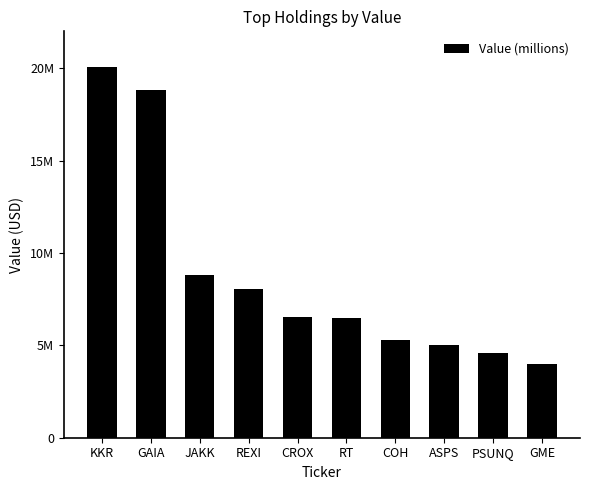

Does the chart contain any negative values?

No